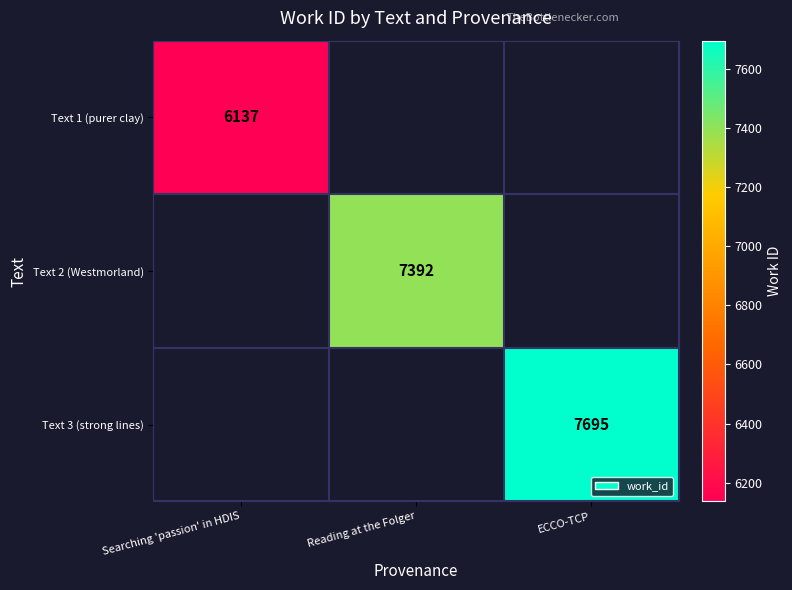

Which has a higher value, Searching 'passion' in HDIS or ECCO-TCP?

ECCO-TCP